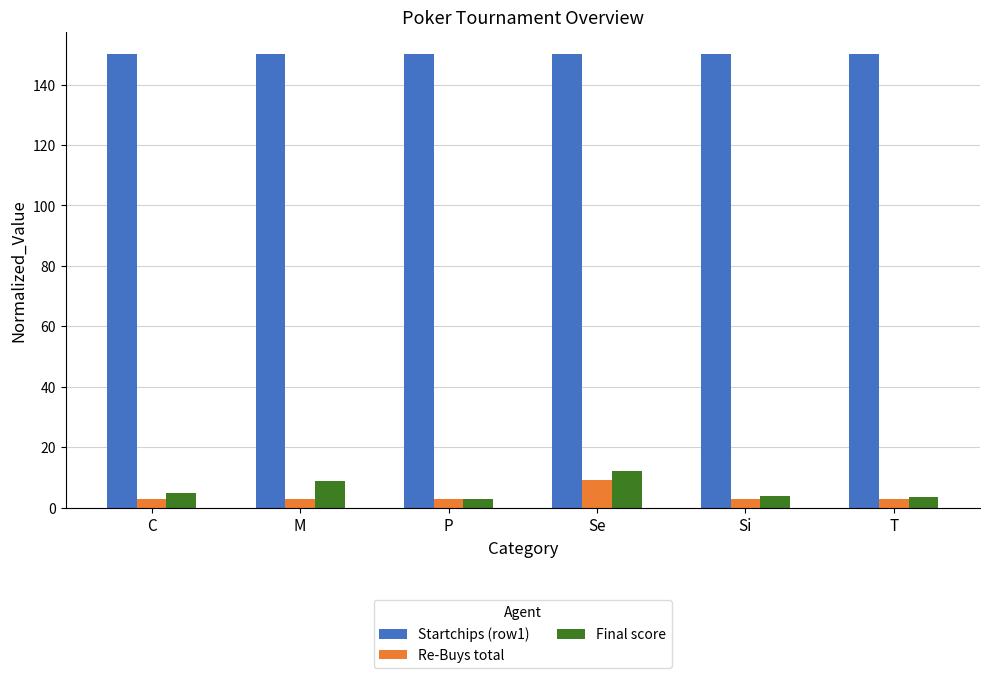

What is the spread (max minus min) of values at P?

147.0